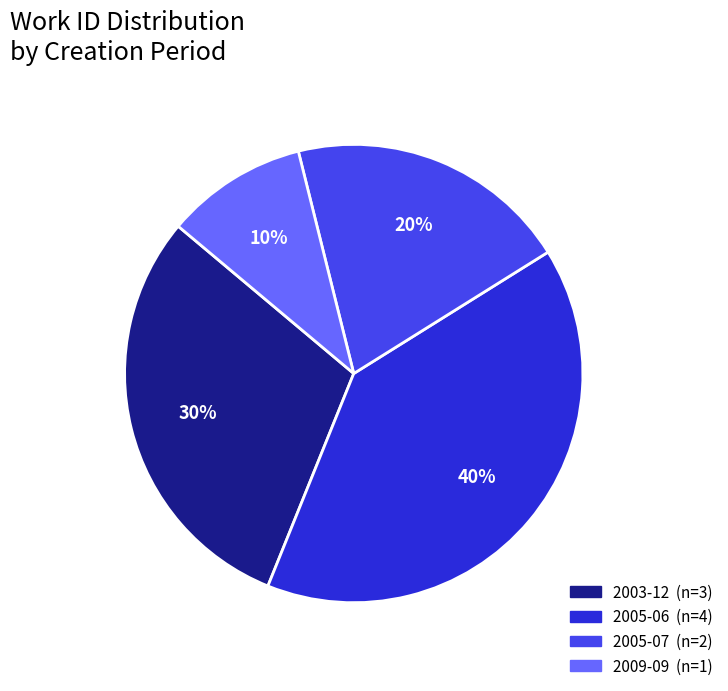

Is there any slice that represents more than half of the pie?

No